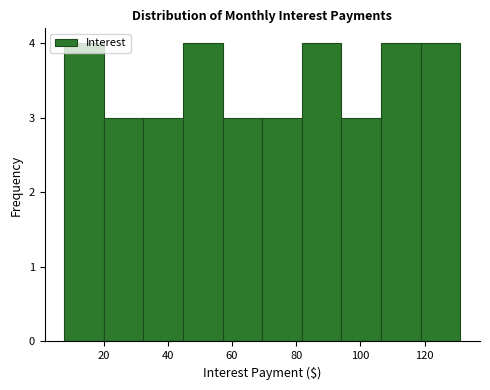

Reading left to right, transcribe this chart: for each bar, give the range it covers on the x-axis and its height. Neither the bar edges nor the heights are printed on the chart, so give them approximately, as read against the axes.

8 to 20: 4
20 to 32: 3
32 to 44: 3
44 to 58: 4
58 to 70: 3
70 to 82: 3
82 to 94: 4
94 to 106: 3
106 to 118: 4
118 to 132: 4